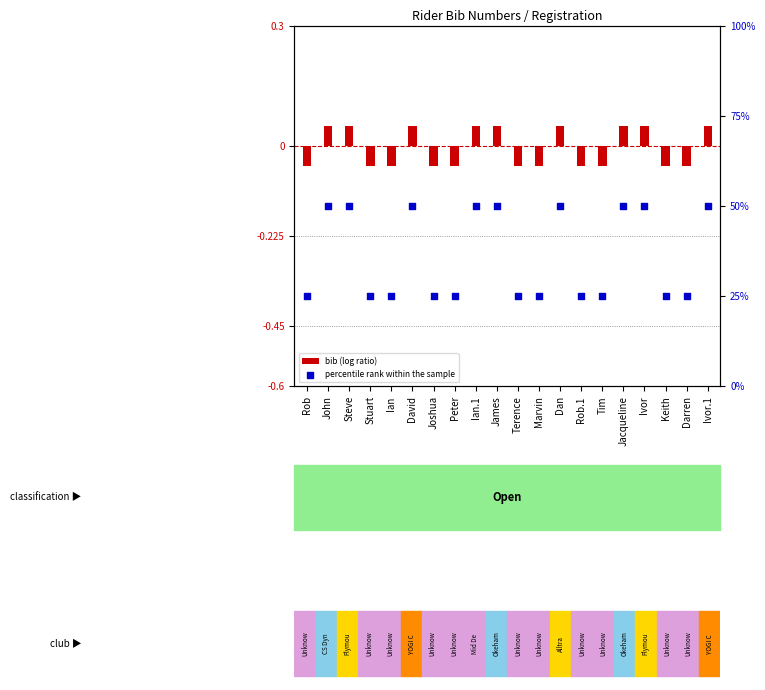

What are all the series names shown in the legend?

bib (log ratio), percentile rank within the sample